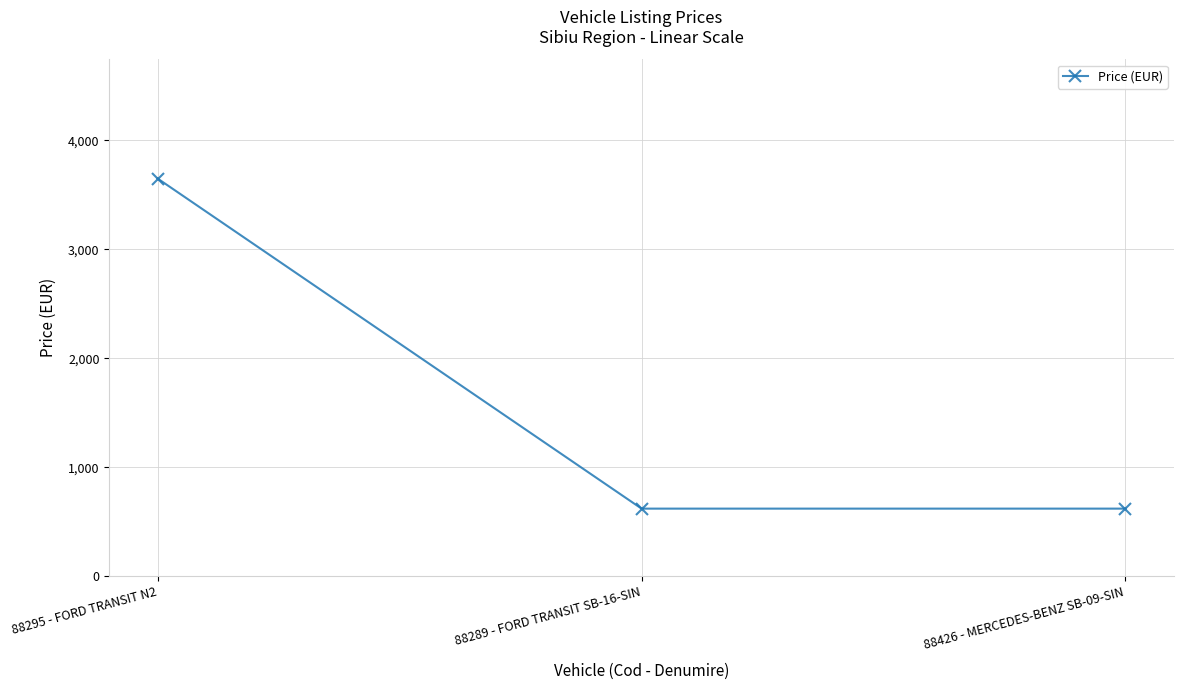

What is the label of the 1st point from the left?

88295 - FORD TRANSIT N2